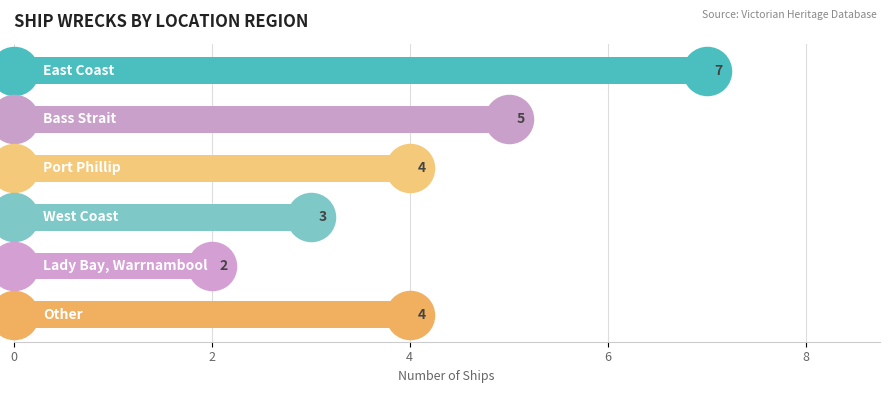

Which has a higher value, Bass Strait or Other?

Bass Strait